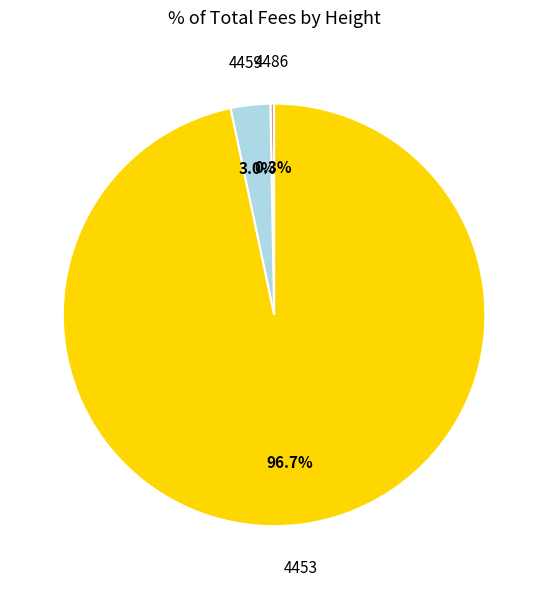

Count the number of slices in the pie.

3